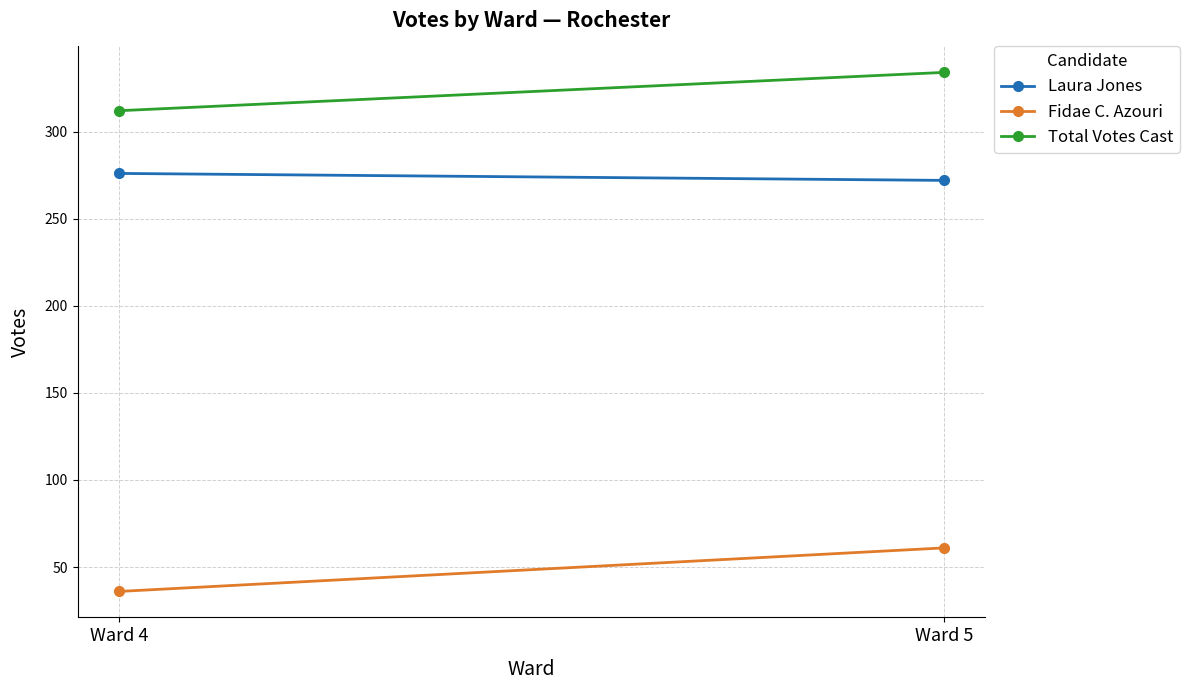

What is the average value of the Fidae C. Azouri series?

48